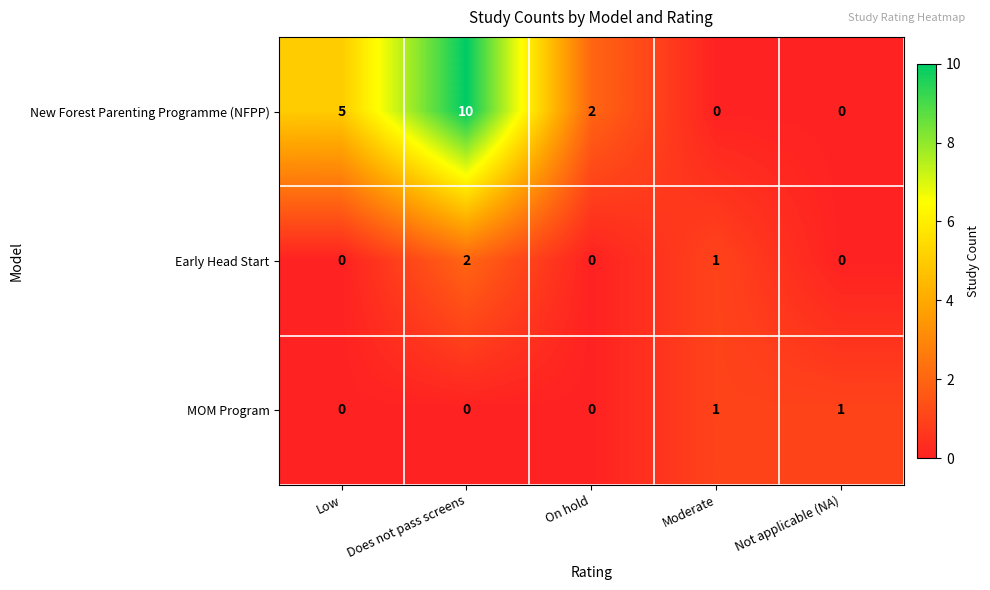

At how many categories does at least one series exceed 4?

2